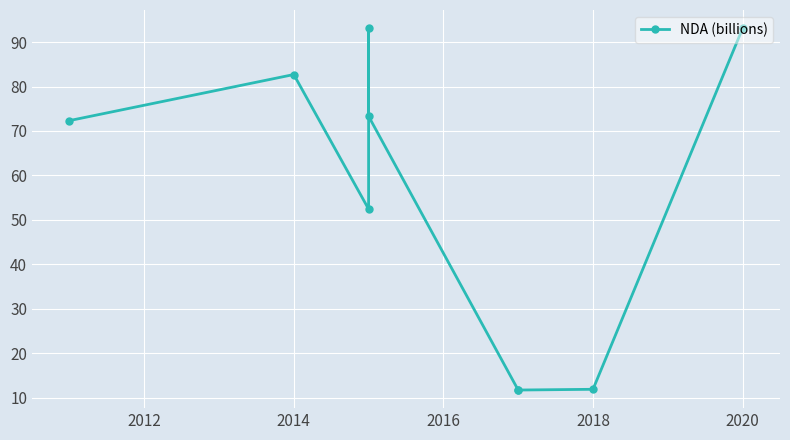

How many distinct data groups are displayed?

1